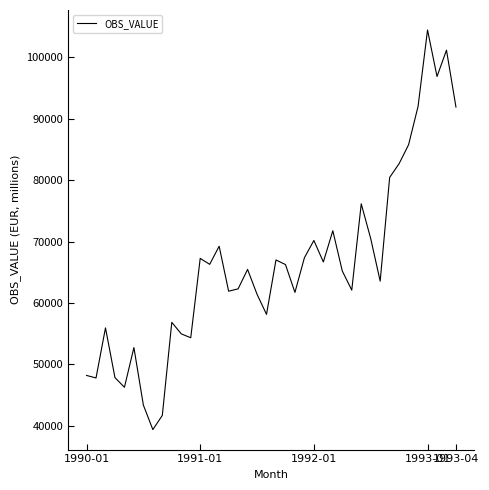

What is the smallest value displayed?

39365.8